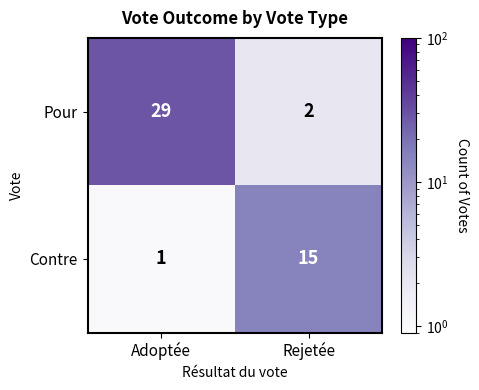

What is the difference between the highest and lowest values at Adoptée?

28